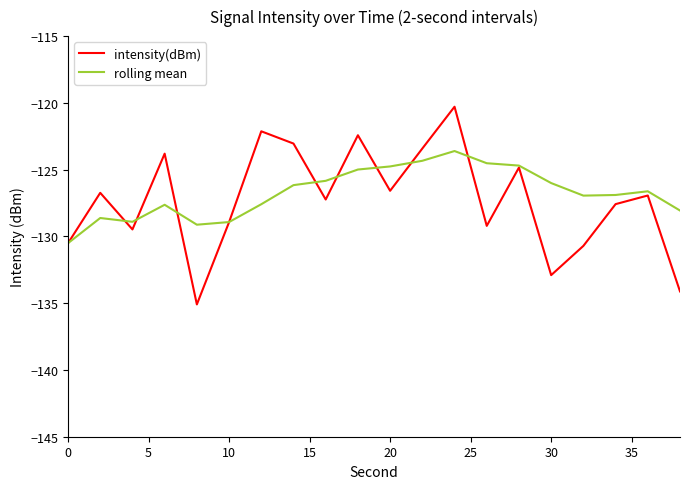

What is the maximum value for rolling mean?

-123.6